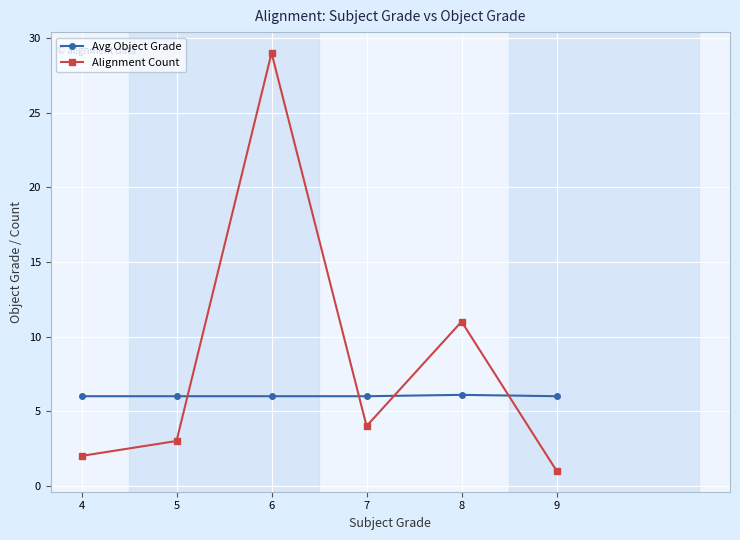

What is the value of the Alignment Count point at the 3rd from the left?

29.0